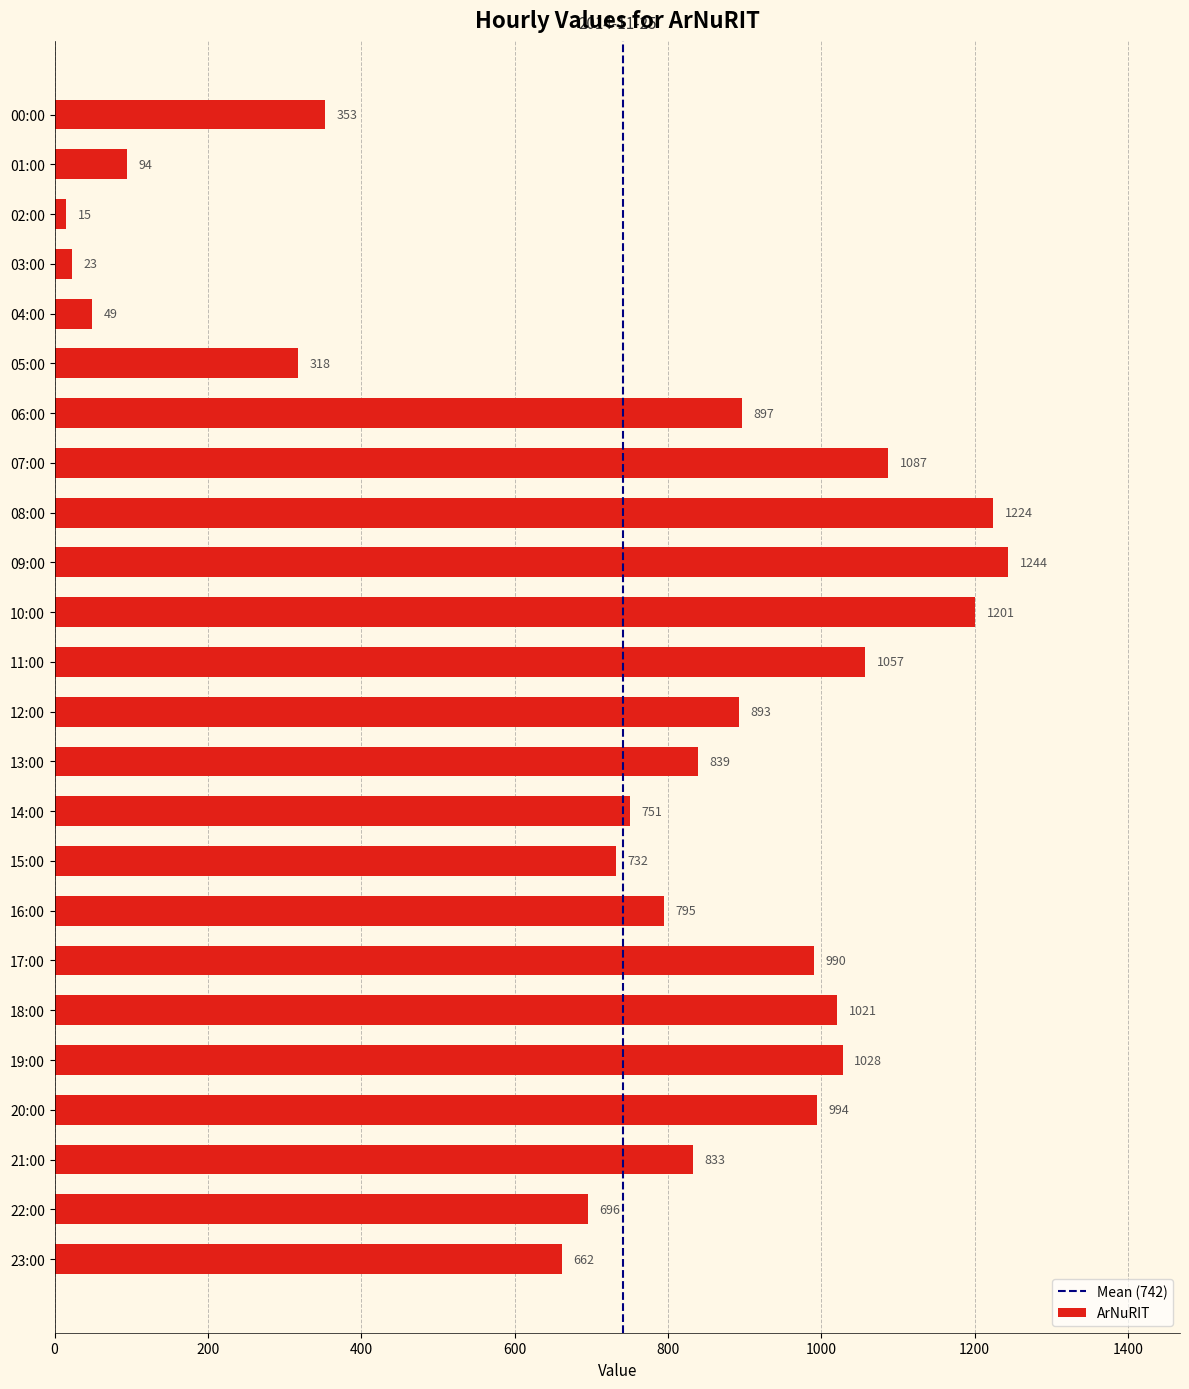

What is the difference between the maximum and second lowest values?

1221